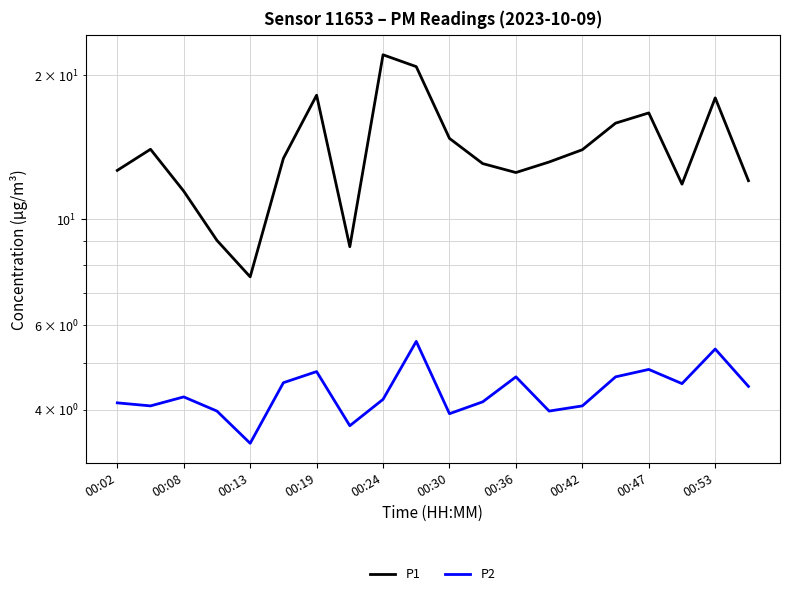

Between 00:02 and 00:47, which series saw the biggest shift?

P1